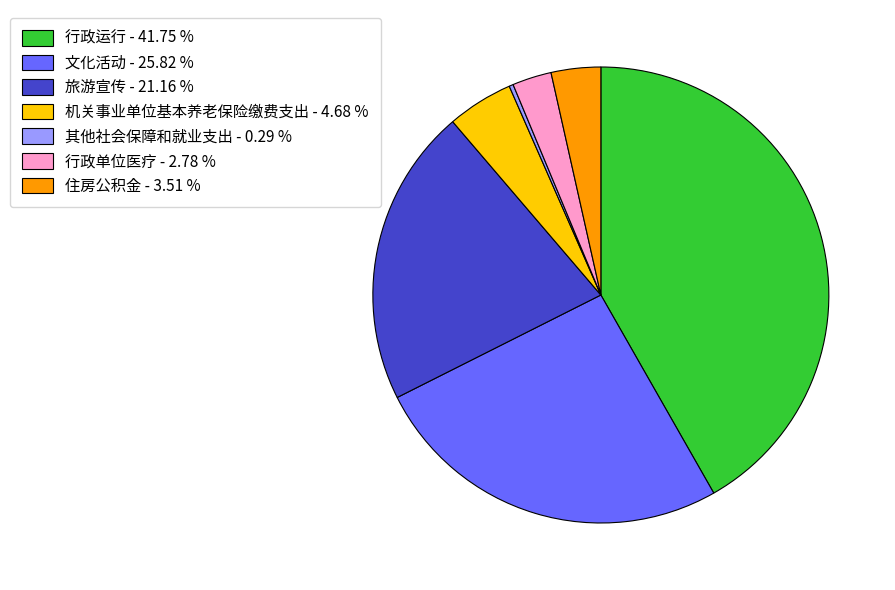

How many slices are in this pie chart?

7